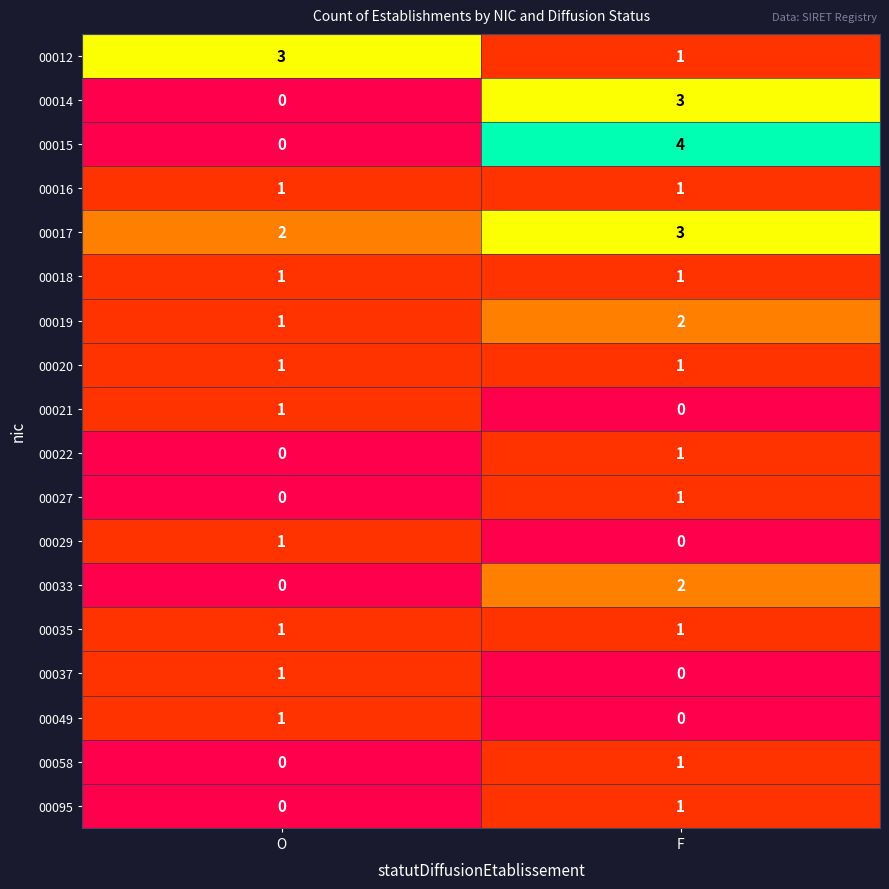

What is the total value across all series at O?

14